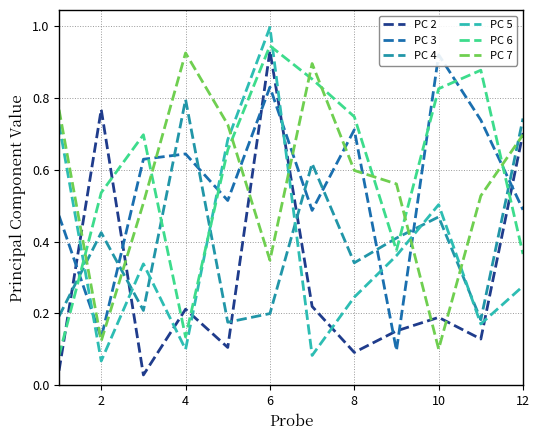

Does the chart display data point markers on the line(s)?

No